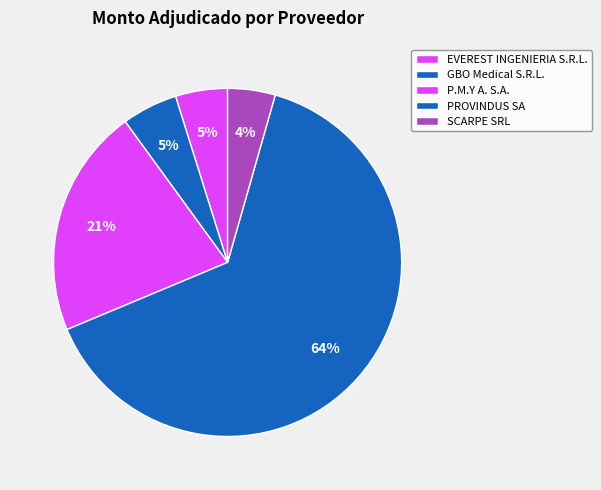

Rank the categories by value from highest to lowest.

PROVINDUS SA, P.M.Y A. S.A., GBO Medical S.R.L., EVEREST INGENIERIA S.R.L., SCARPE SRL